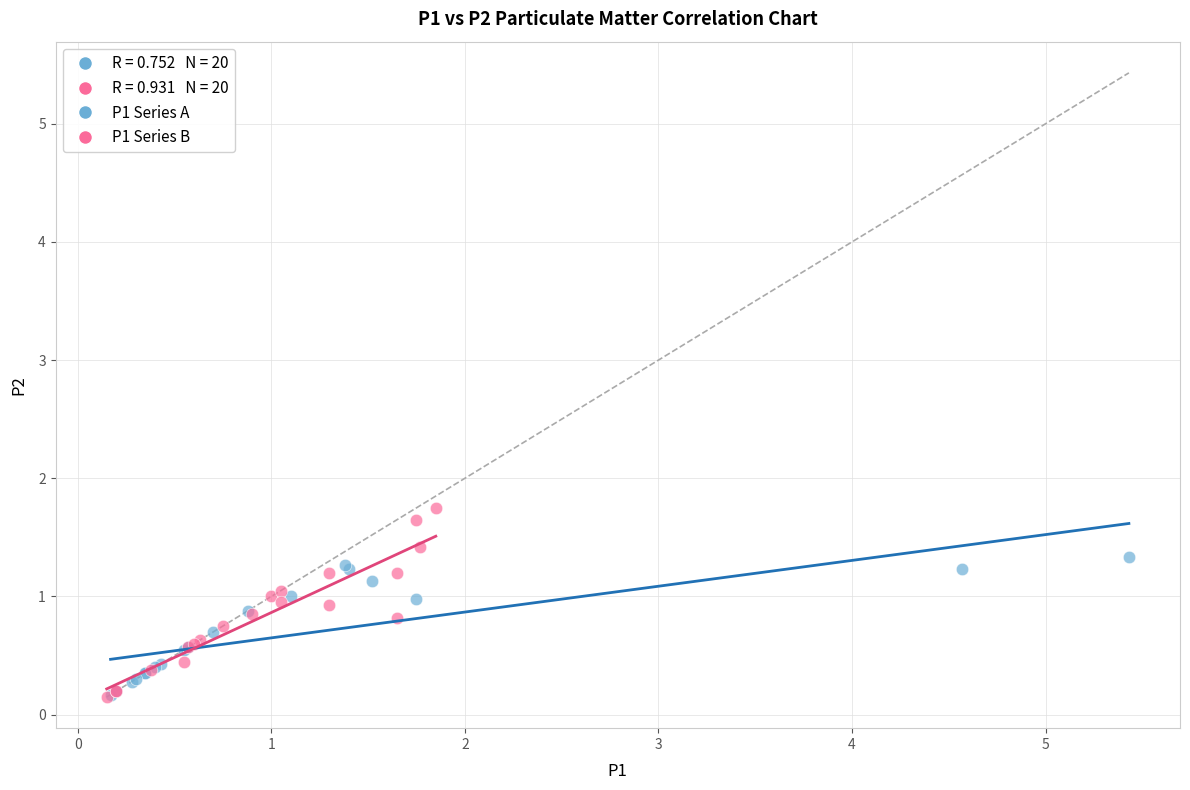

Which series has the widest spread of Y values?

P1 Series B